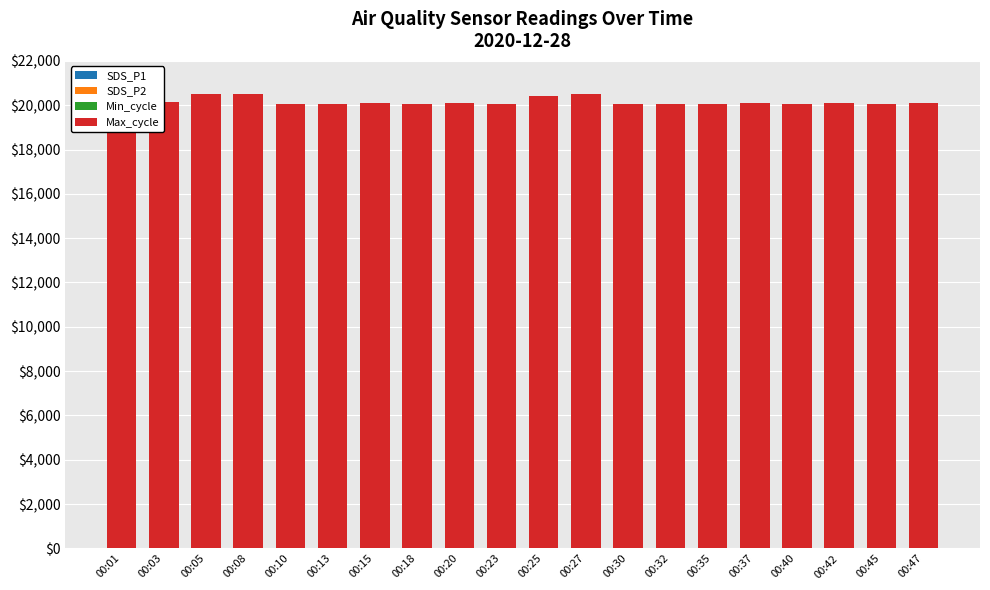

At which label does Max_cycle first exceed 20054?

00:03